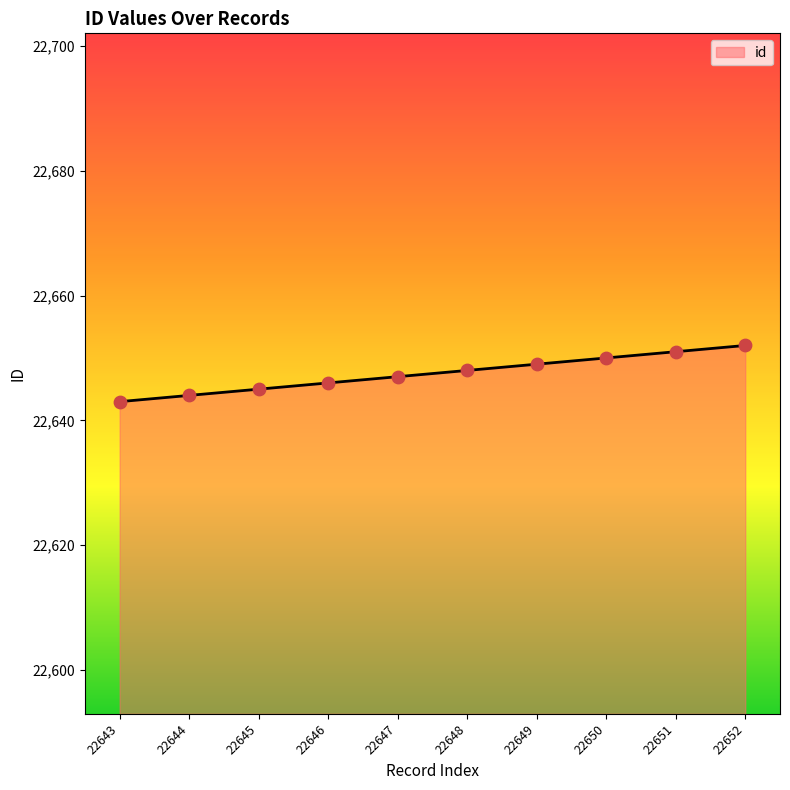

Approximately how many times larger is the value at 22644 compared to 22652?

1.0